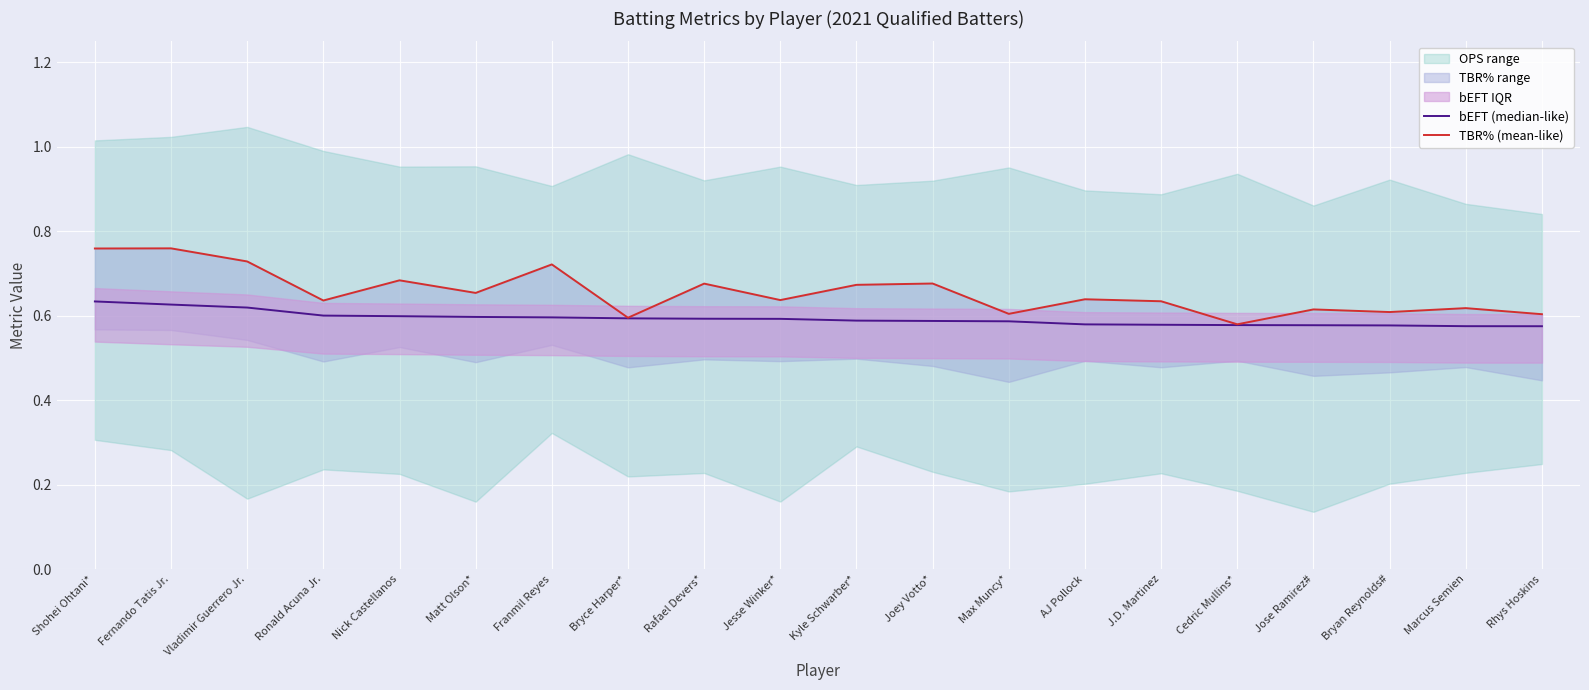

Which series has the largest total across all categories?

TBR% (mean-like)